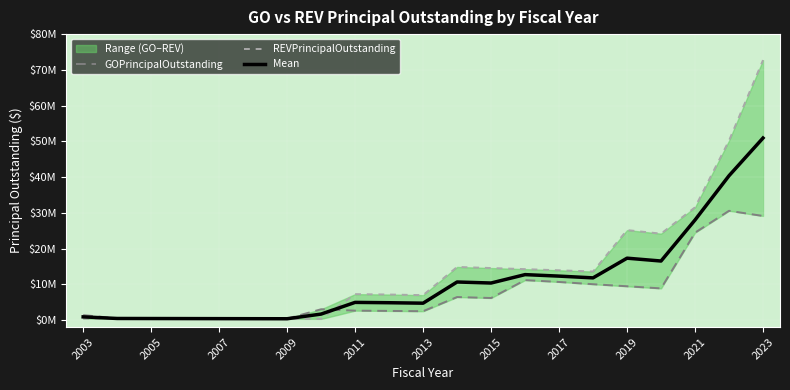

Which series ends up on top after the final intersection of GOPrincipalOutstanding and Mean?

Mean